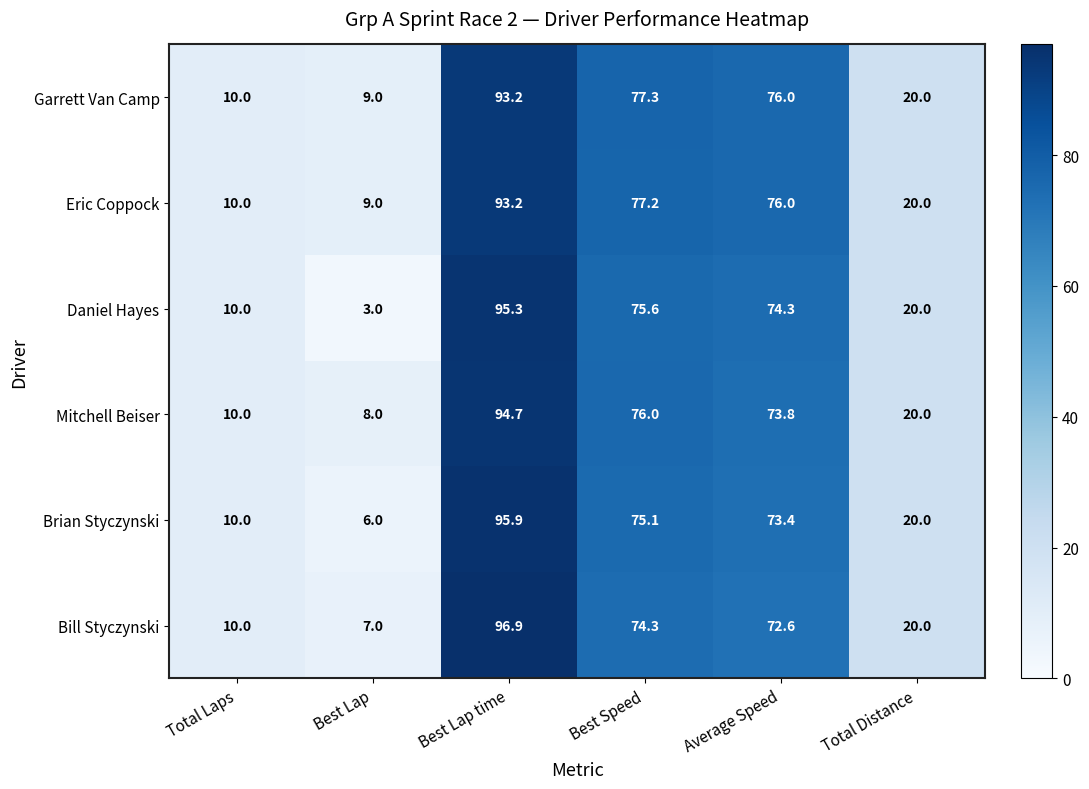

Is the value of Bill Styczynski at Best Speed greater than the value of Brian Styczynski at Average Speed?

Yes